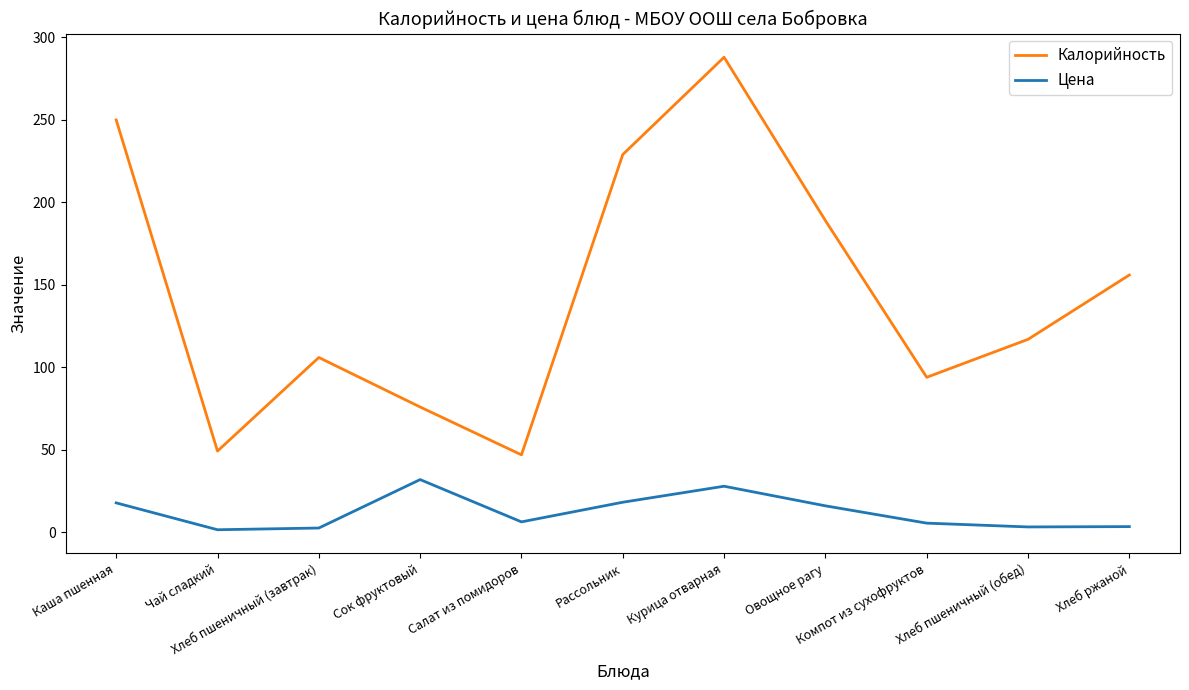

Which series has the largest total across all categories?

Калорийность